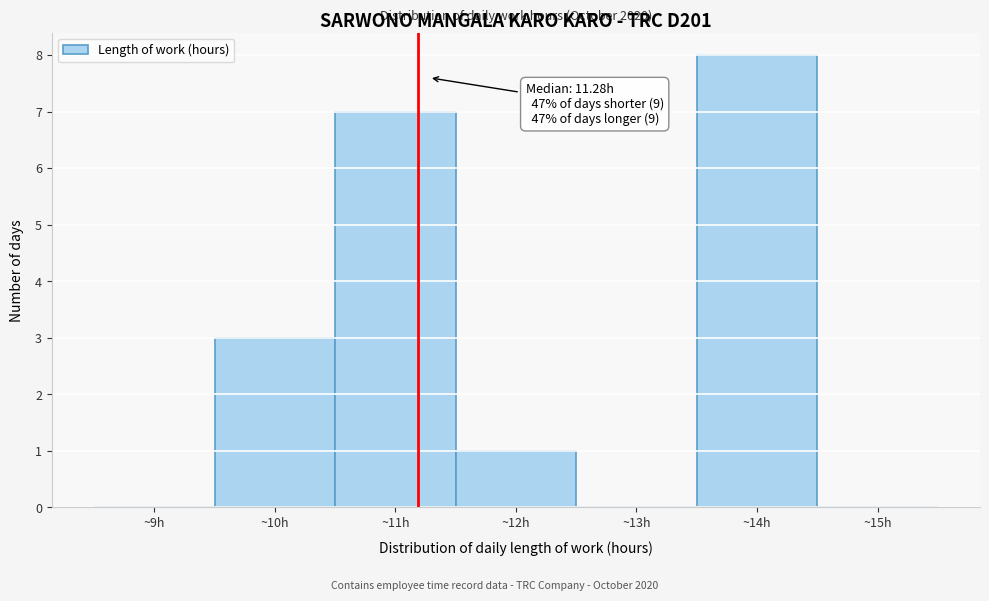

Which range on the x-axis has the tallest bar?

13.5 to 14.5